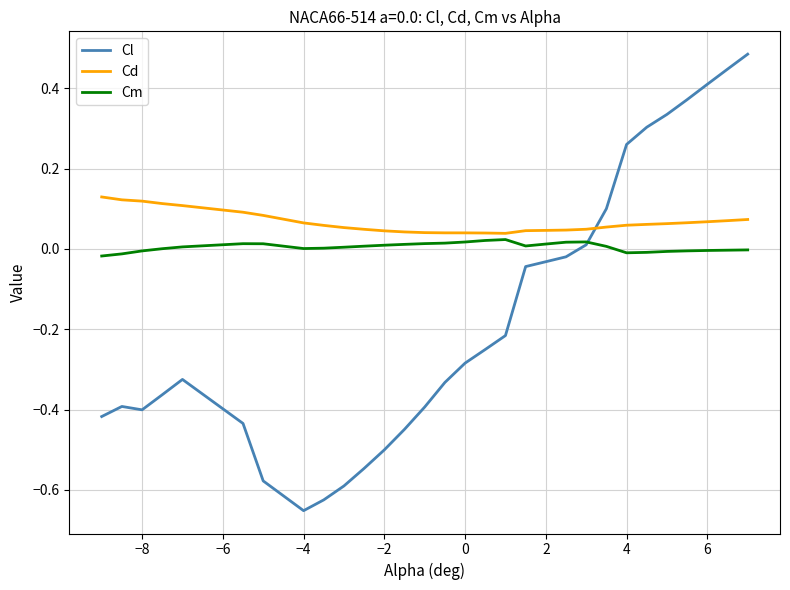

Which series has the largest total across all categories?

Cd